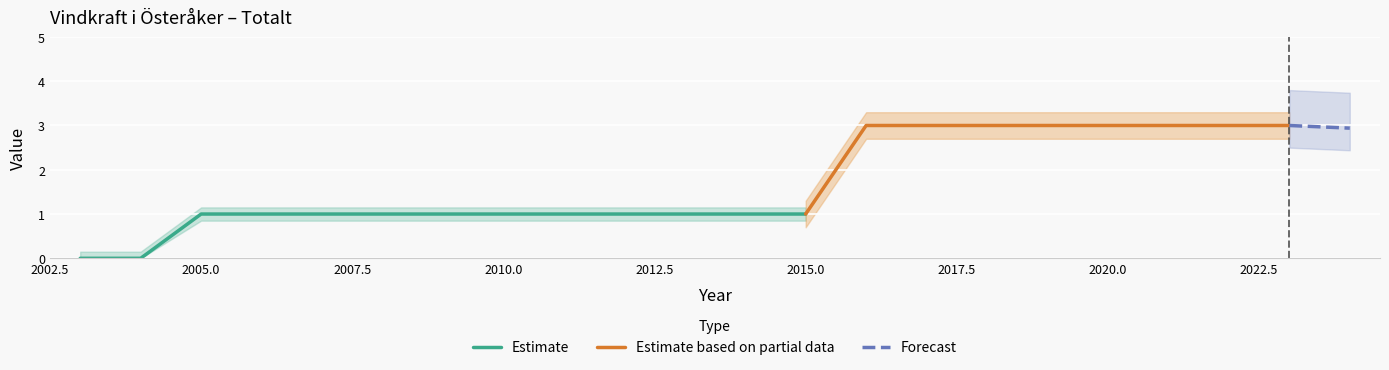

Which has a higher value, 2007 or 2016?

2016